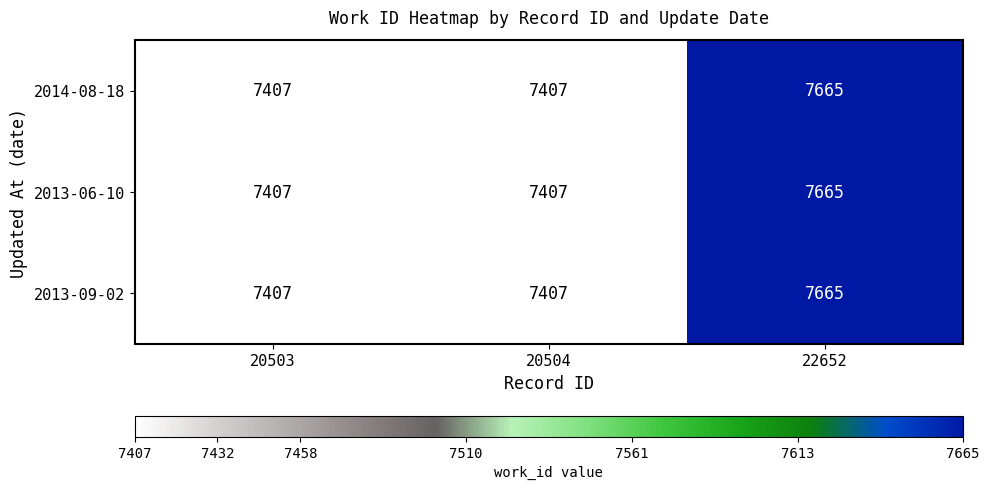

How many data points does each series have?

3